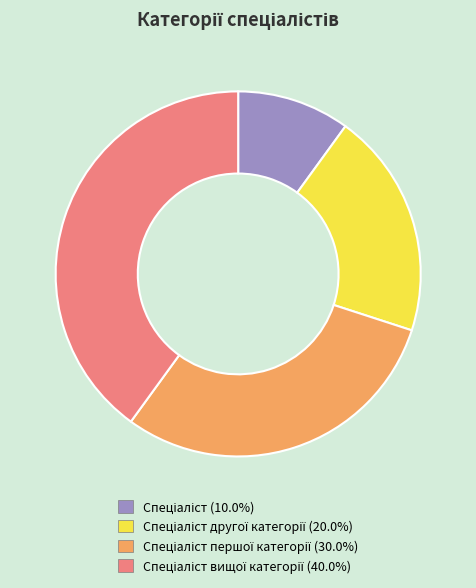

How many slices are in this pie chart?

4